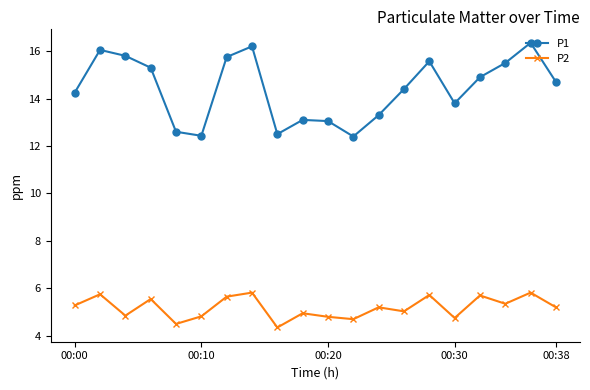

How many data points in P1 are less than 14?

8